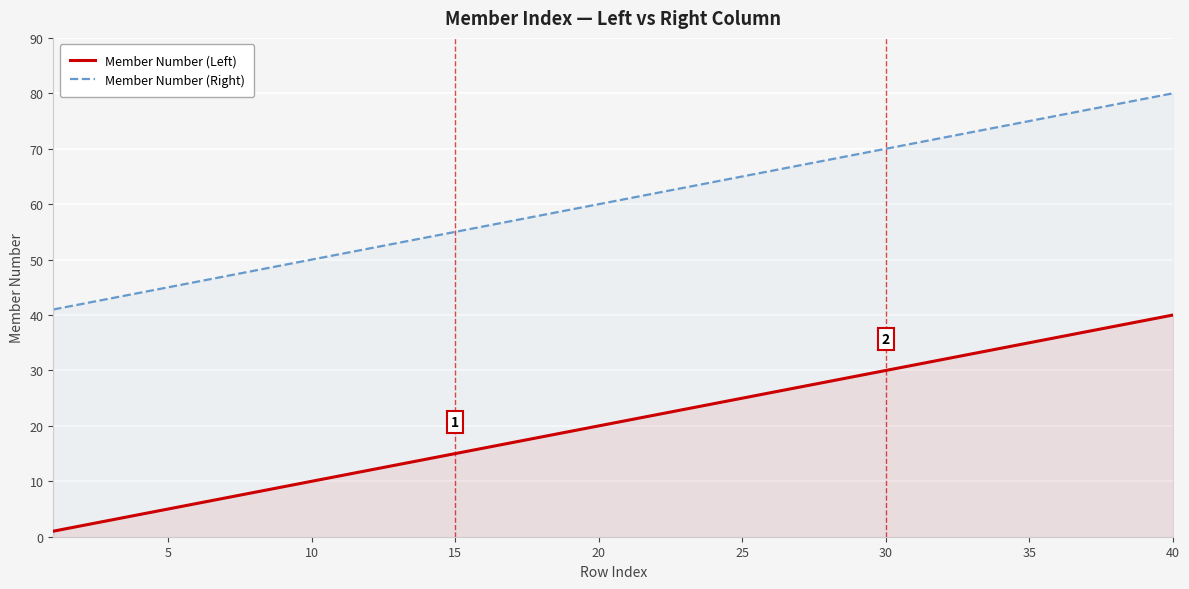

Which series has the largest range (max minus min)?

Member Number (Left)